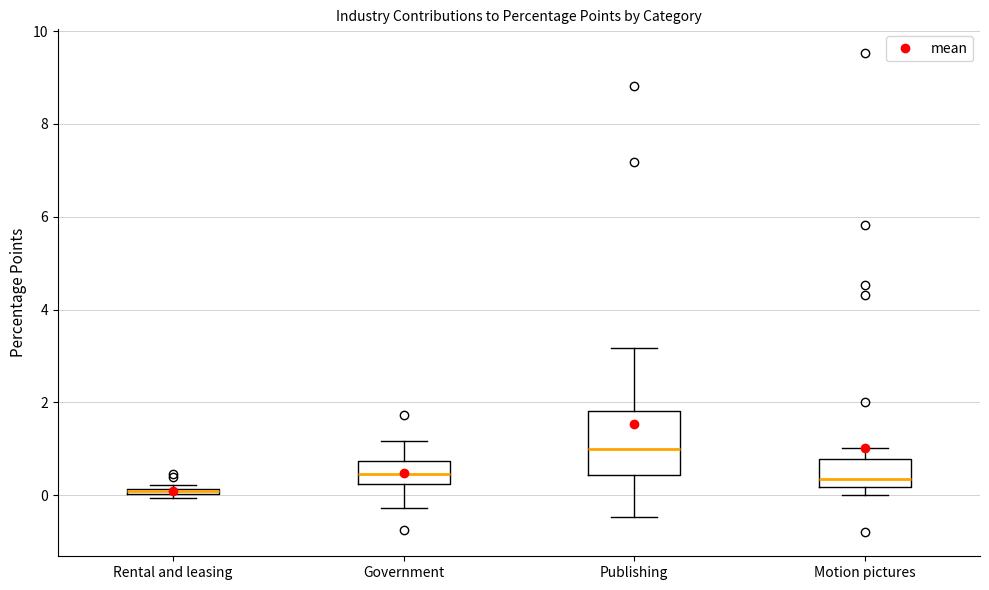

Comparing the boxes themselves (not the whiskers), which one is the tallest?

Publishing